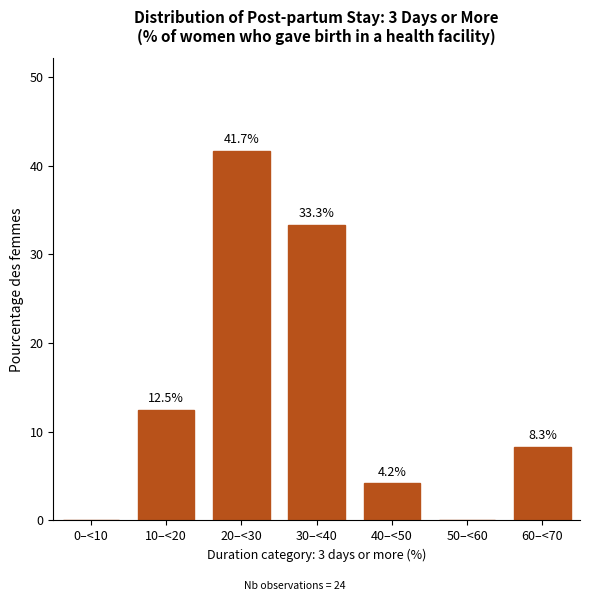

Reading right to left, what are all the values shown in this chart?

60–<70=8.3	50–<60=0.0	40–<50=4.2	30–<40=33.3	20–<30=41.7	10–<20=12.5	0–<10=0.0